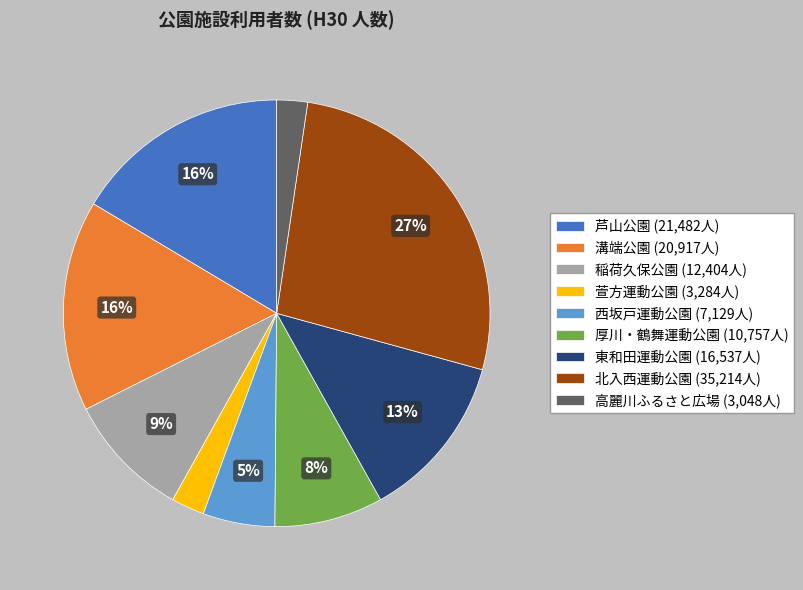

Which has a higher value, 西坂戸運動公園 or 稲荷久保公園?

稲荷久保公園